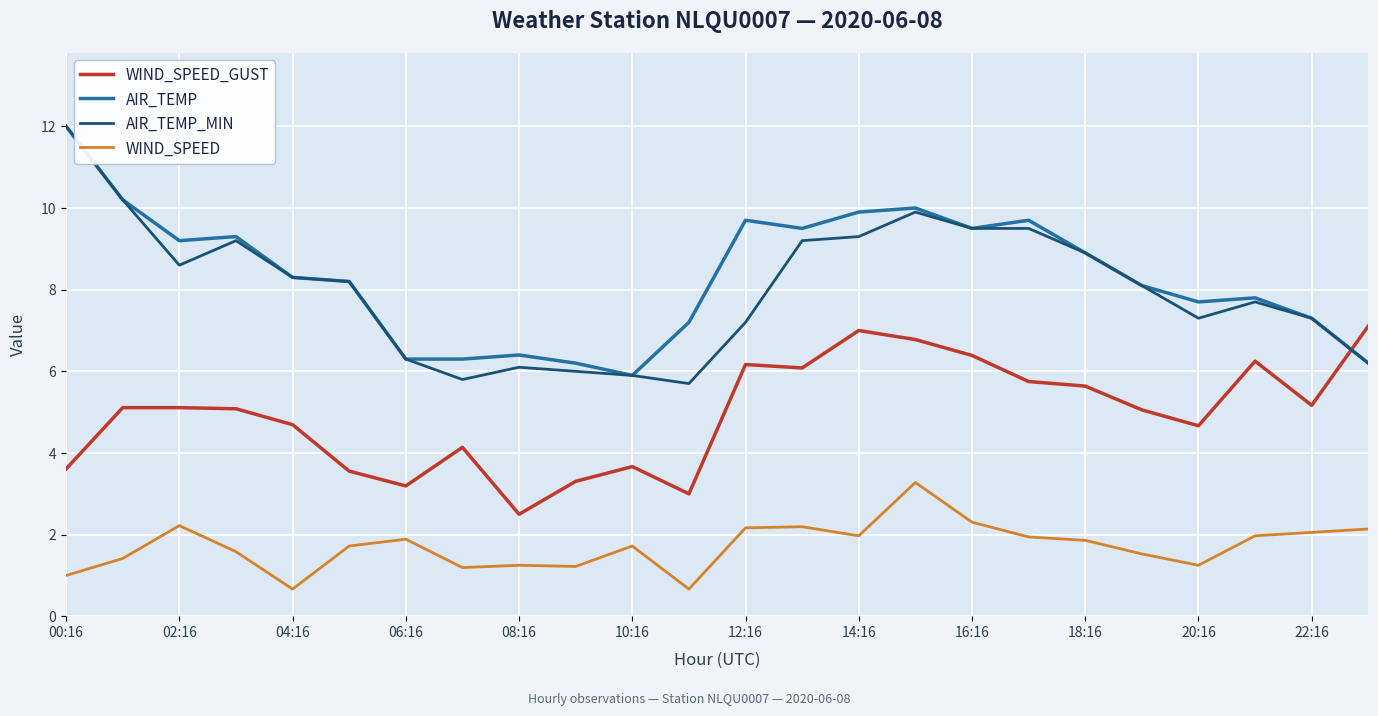

How many intersections are there between AIR_TEMP_MIN and WIND_SPEED_GUST?

1